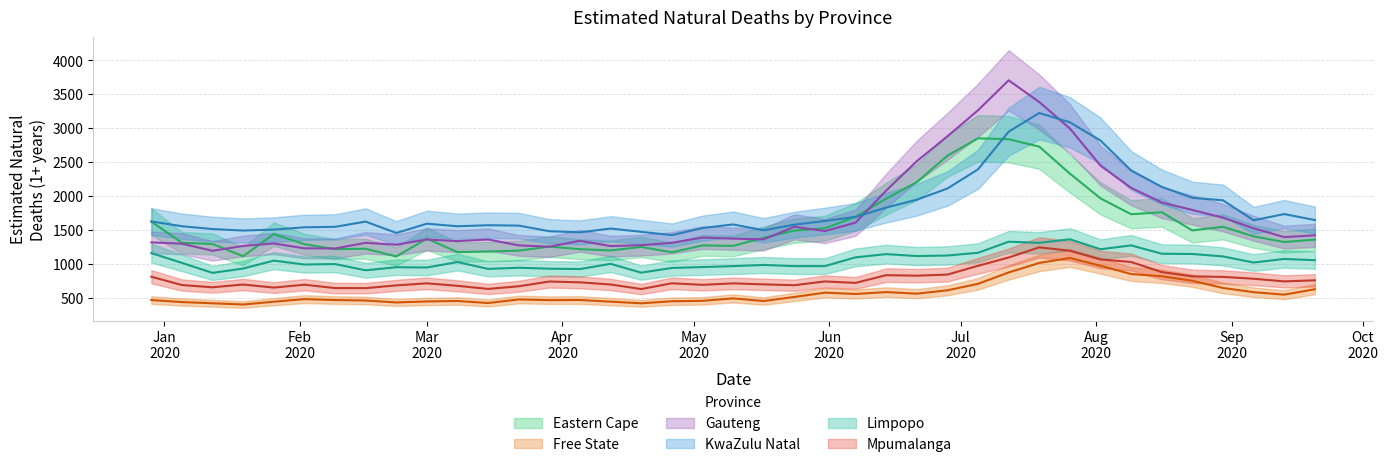

Reading left to right, transcribe all the data shown in this chart.

Eastern Cape: 1625.7	1313.5	1295.6	1115.9	1440.5	1293.0	1219.9	1226.1	1112.0	1374.5	1176.4	1184.5	1198.2	1257.1	1219.2	1200.8	1252.8	1172.9	1274.8	1267.4	1387.1	1493.4	1527.5	1695.9	1963.1	2207.3	2595.6	2852.0	2838.7	2729.1	2332.2	1967.2	1733.6	1762.9	1495.4	1548.9	1408.3	1325.0	1360.1
Free State: 470.1	440.3	422.6	404.3	445.6	483.7	470.1	463.1	434.9	449.5	456.3	426.2	478.9	468.5	470.8	446.4	422.2	452.6	458.3	494.5	455.8	515.6	578.9	559.4	587.3	564.1	613.6	708.8	876.4	1016.4	1089.4	975.2	853.3	820.6	753.8	648.2	585.8	549.4	629.5
Gauteng: 1319.9	1299.9	1195.4	1267.3	1302.8	1231.9	1229.3	1313.1	1284.4	1362.7	1337.7	1362.0	1275.2	1255.6	1342.9	1265.0	1277.9	1313.1	1390.3	1374.2	1363.6	1548.7	1486.2	1610.0	2082.2	2515.0	2880.6	3264.9	3706.2	3386.2	2996.1	2449.7	2122.1	1906.4	1796.6	1682.9	1527.1	1396.6	1423.2
KwaZulu Natal: 1627.8	1557.2	1515.6	1493.5	1507.6	1541.4	1548.5	1625.5	1457.6	1594.8	1556.7	1572.2	1566.6	1483.7	1467.2	1522.8	1474.5	1426.6	1530.2	1583.9	1497.6	1580.1	1634.2	1695.1	1831.1	1948.2	2112.6	2395.0	2949.7	3224.8	3087.6	2818.7	2378.7	2137.0	1975.8	1938.8	1644.9	1736.0	1648.4
Limpopo: 1161.5	1017.1	870.1	934.3	1050.7	993.4	1000.1	908.2	953.8	949.4	1029.6	929.0	945.9	931.9	926.5	1003.4	873.5	942.9	956.0	970.0	986.9	969.9	969.8	1098.8	1146.6	1118.1	1126.1	1166.0	1329.1	1312.8	1364.9	1218.1	1275.1	1152.4	1148.3	1112.7	1022.7	1075.4	1057.0
Mpumalanga: 813.7	691.0	657.9	698.8	653.8	696.0	646.7	645.3	686.0	716.3	679.7	634.2	673.1	743.1	730.8	699.1	632.3	716.9	694.2	715.7	701.2	688.5	744.0	722.9	836.6	828.9	844.9	974.5	1096.9	1246.2	1196.3	1068.3	1030.5	881.8	819.0	811.1	783.8	744.9	760.8